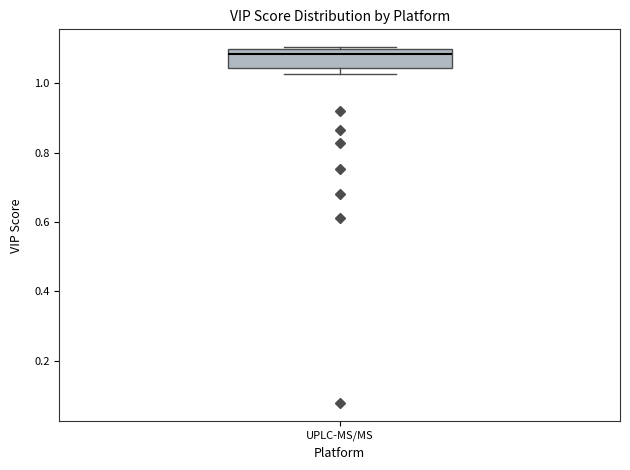

Read this box plot against the y-axis: the position of the median line, the range covered by the box, and the ends of both whiskers. The values are not printed on the chart, so give them approximately, as read against the axis.

median 1.08, box 1.04 to 1.10, whiskers 1.02 to 1.10